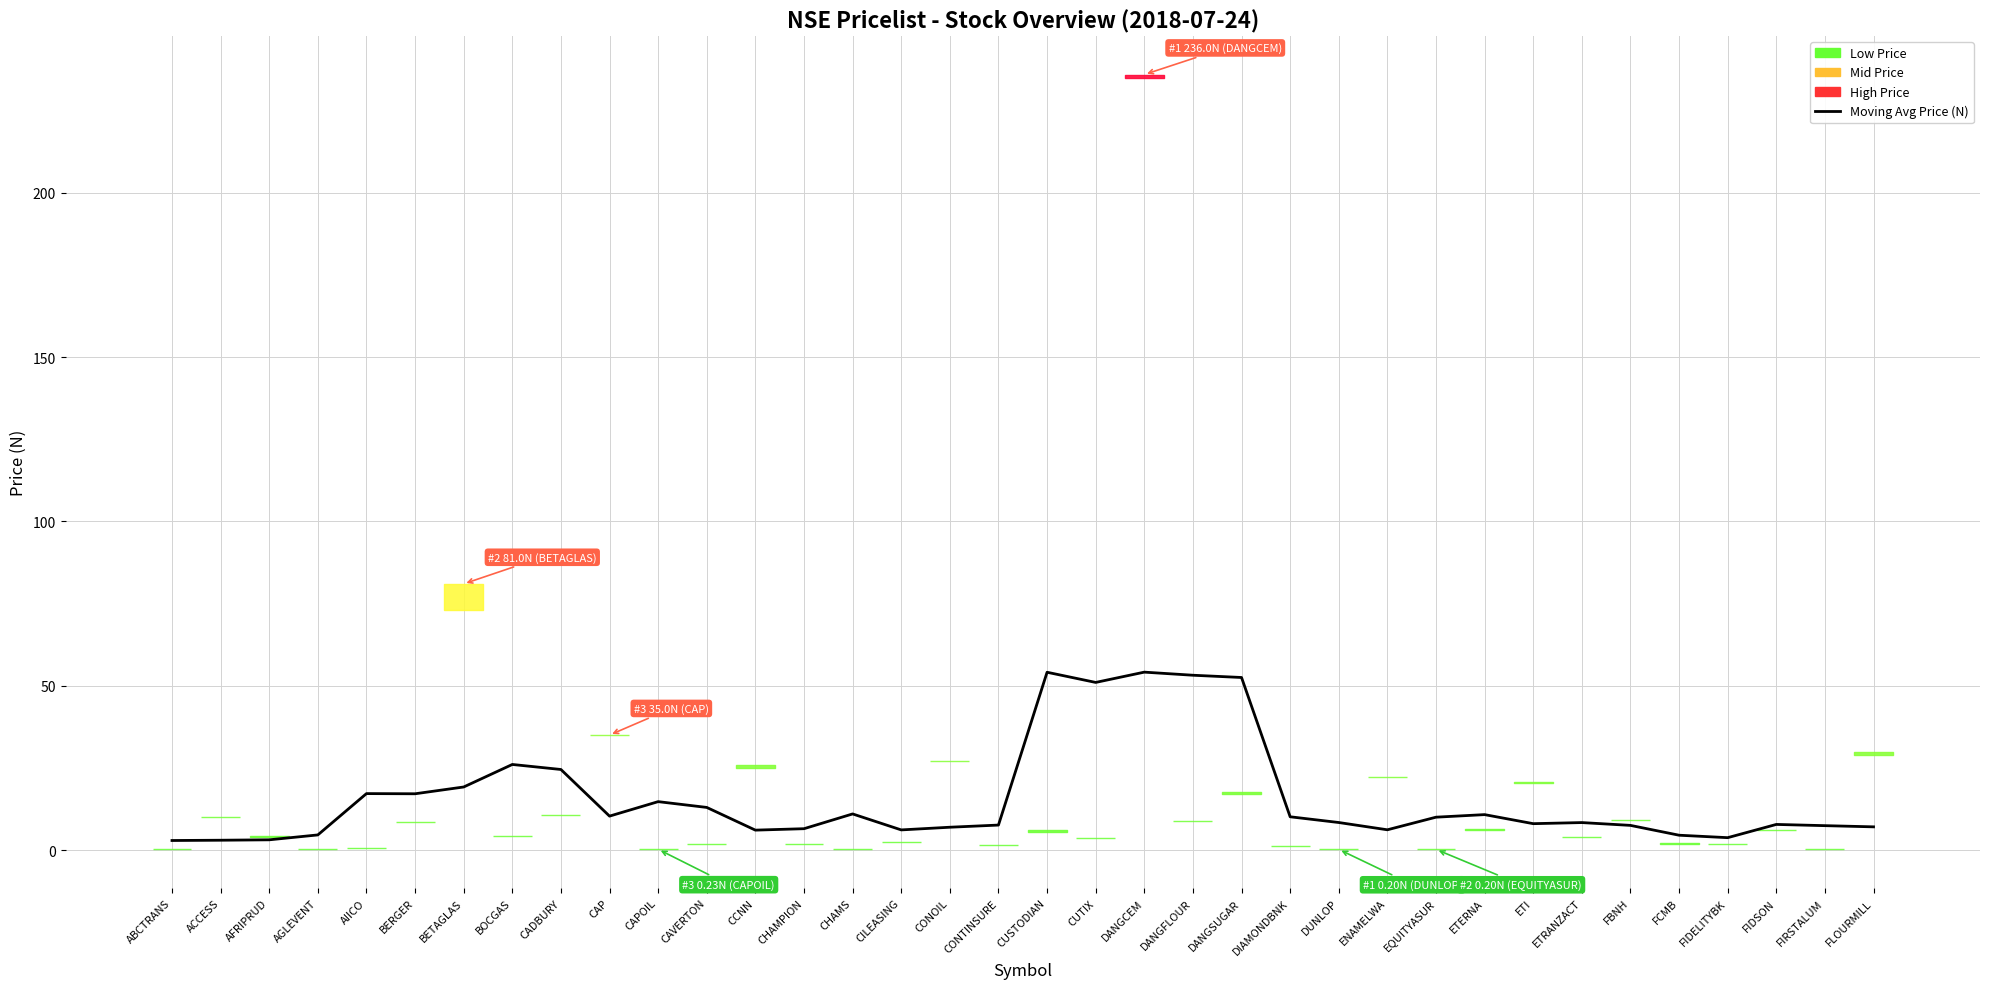

At which category does the data reach its first local peak?

AIICO